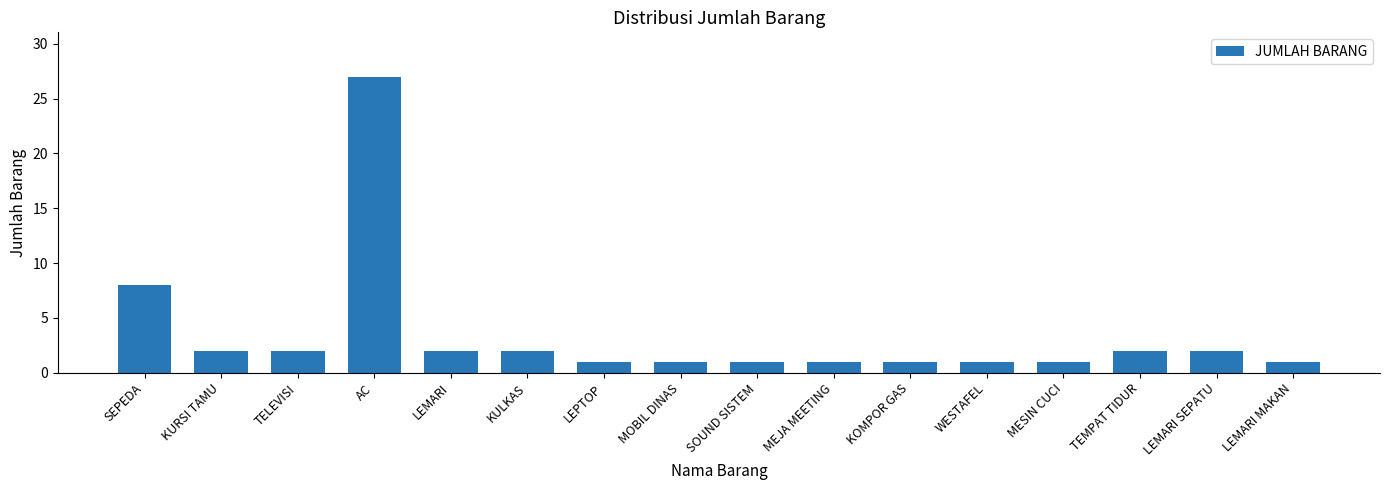

How many data points are less than 2?

8